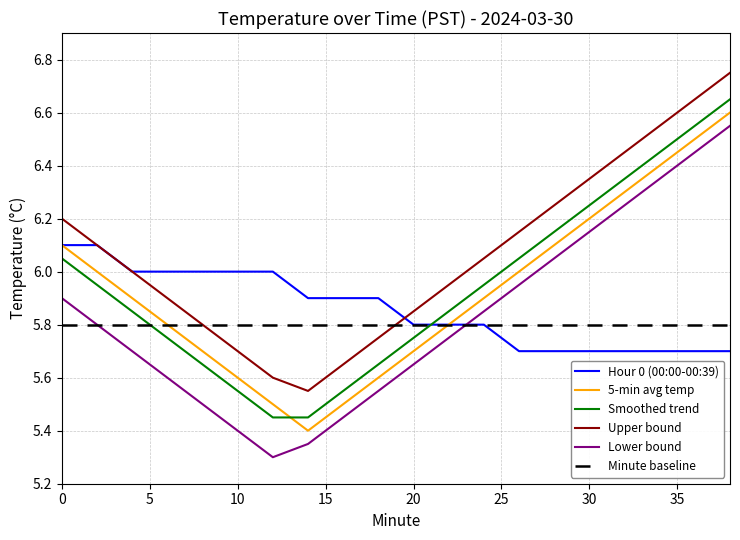

True or false: Hour 0 (00:00-00:39) and Lower bound cross at least once.

True